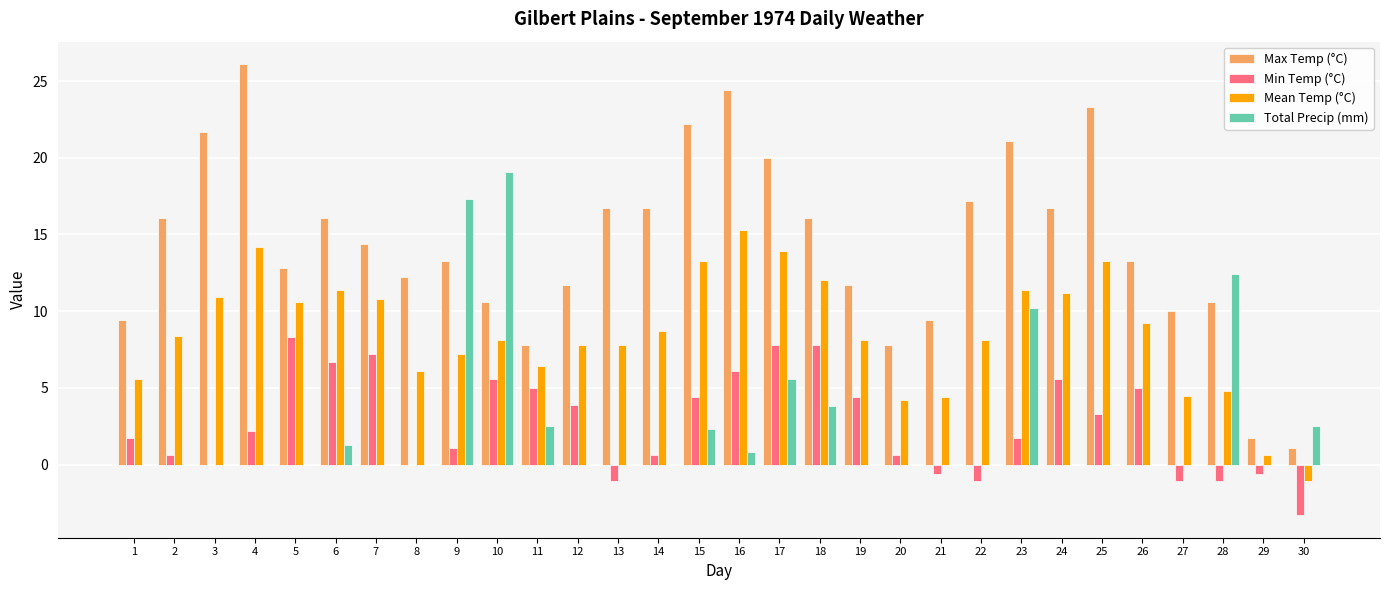

What are all the series names shown in the legend?

Max Temp (°C), Min Temp (°C), Mean Temp (°C), Total Precip (mm)